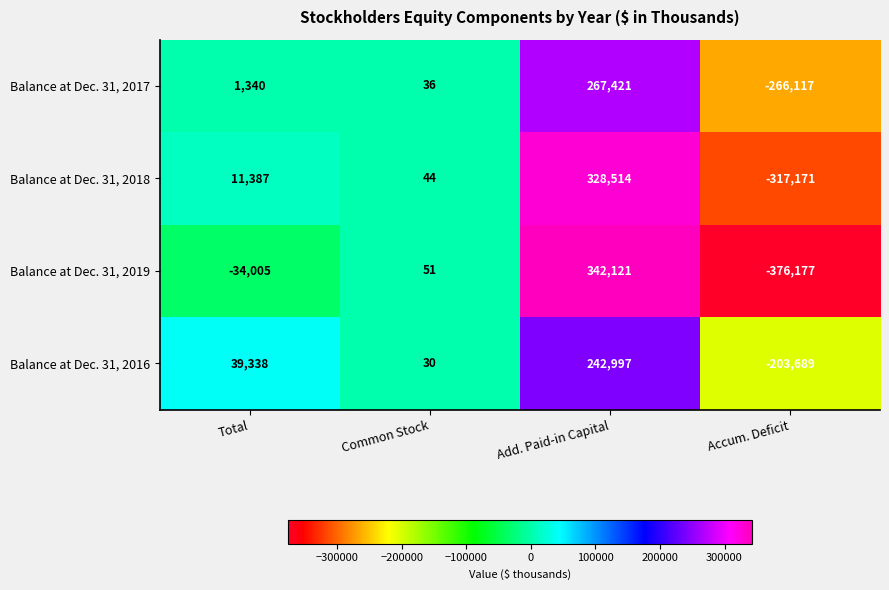

How many distinct data groups are displayed?

4